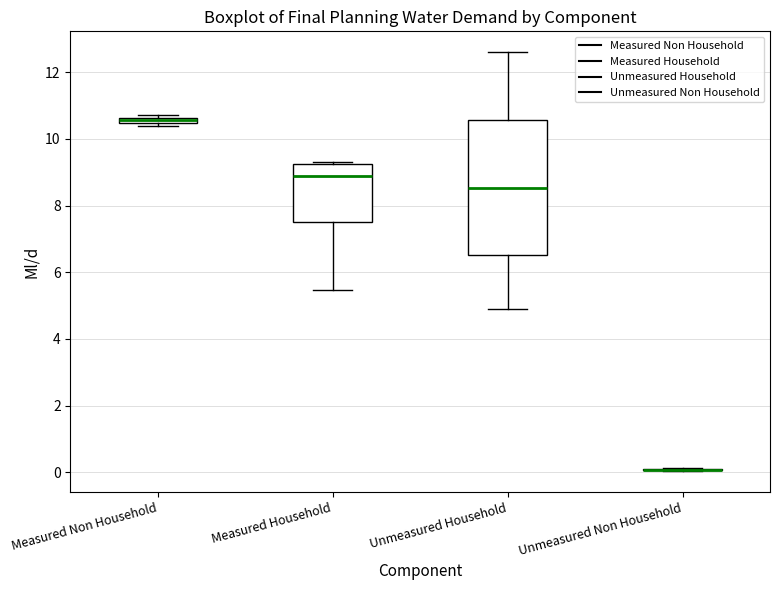

Which box is the tallest, from its lower edge to its upper edge?

Unmeasured Household